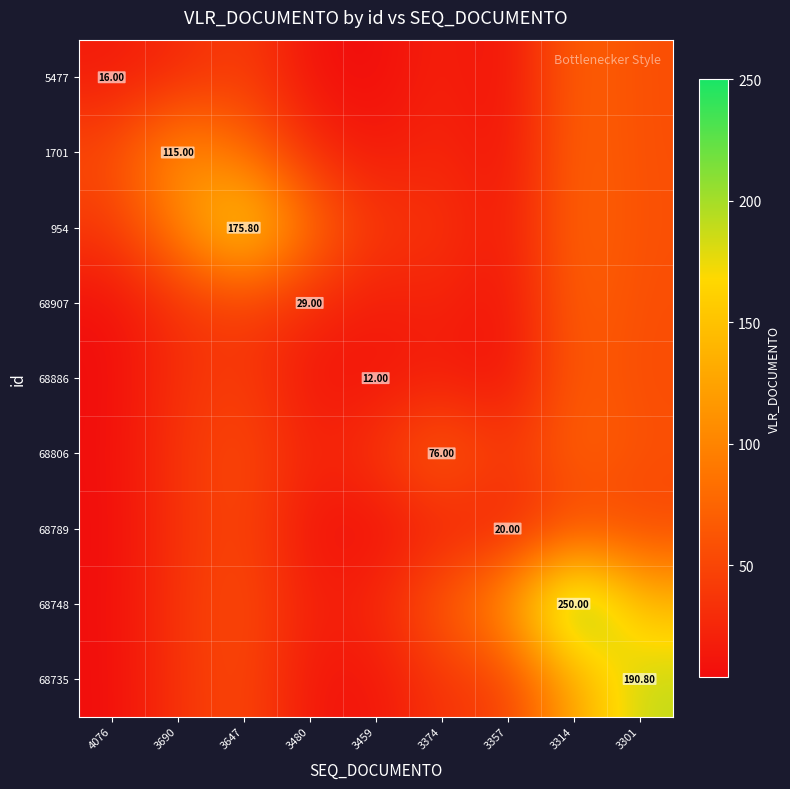

What is the average value of the 68806 series?

44.8